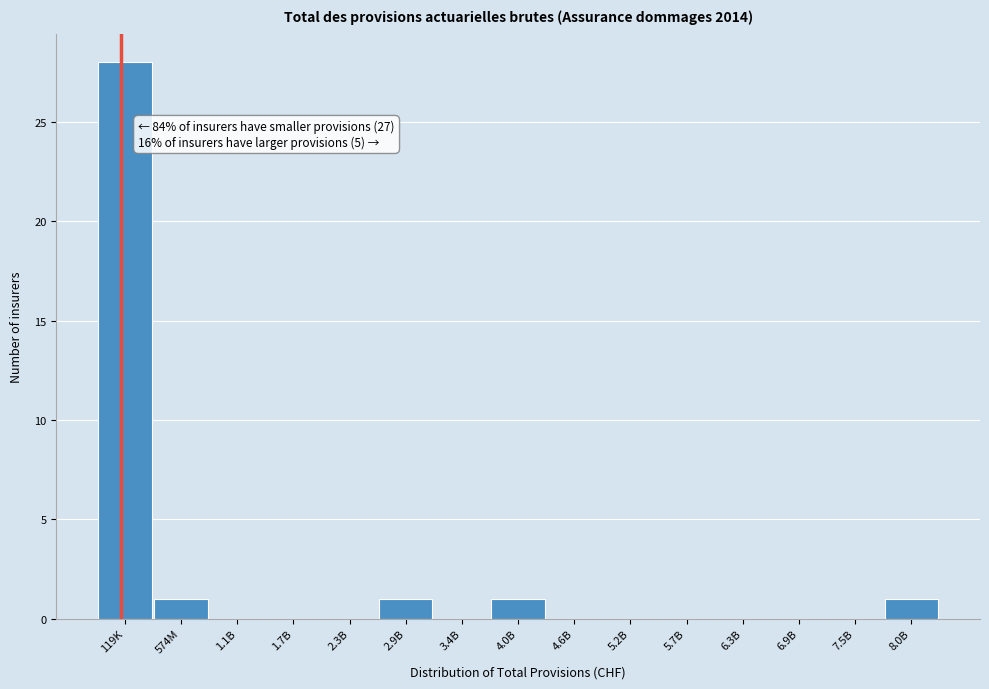

Reading right to left, list all the values displayed in this chart.

8.0B=1	7.5B=0	6.9B=0	6.3B=0	5.7B=0	5.2B=0	4.6B=0	4.0B=1	3.4B=0	2.9B=1	2.3B=0	1.7B=0	1.1B=0	574M=1	119K=28